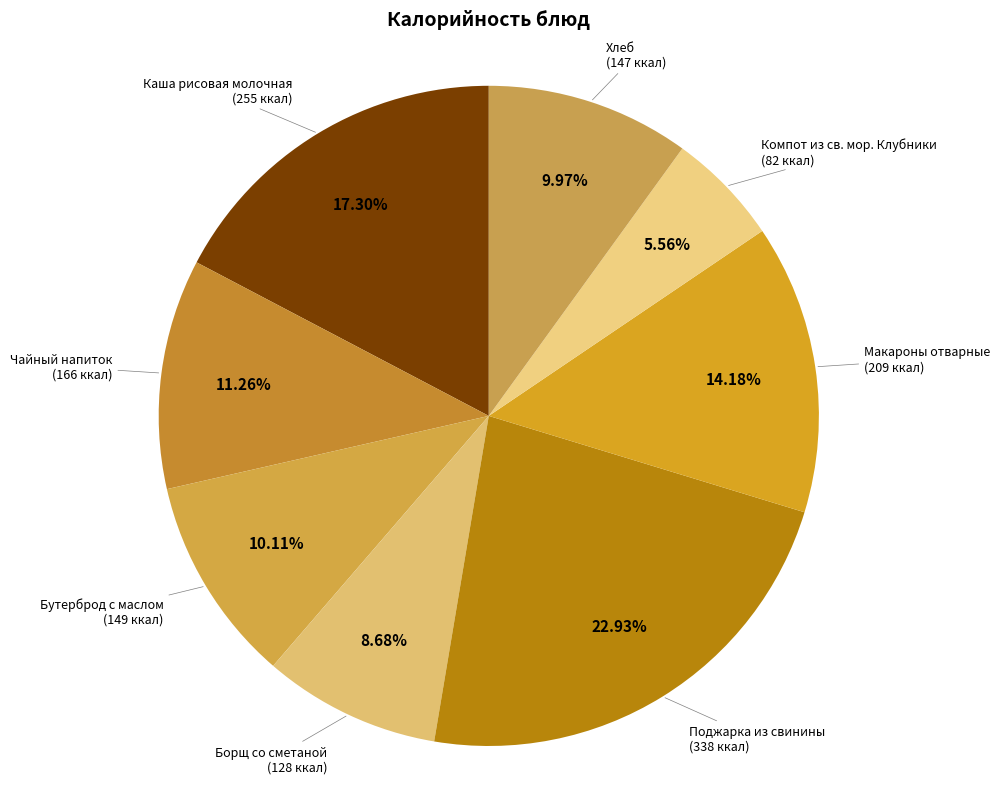

How many segments does this pie chart have?

8